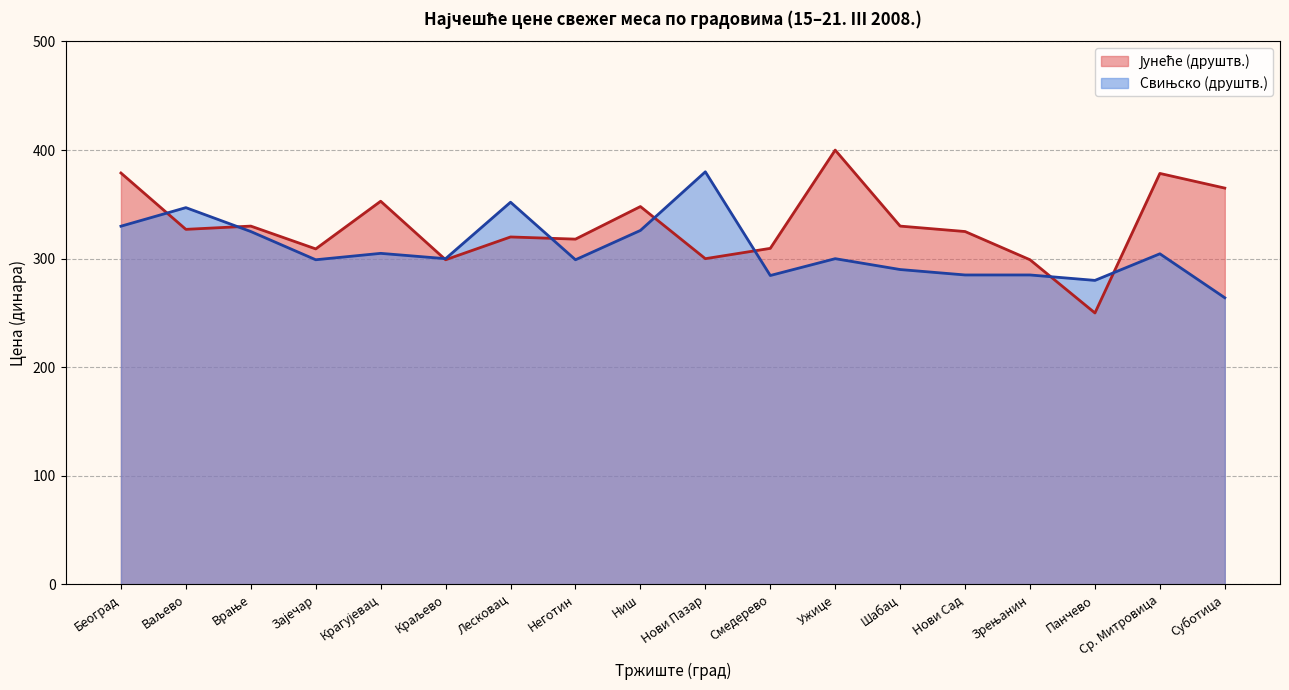

What is the smallest value displayed?

250.0